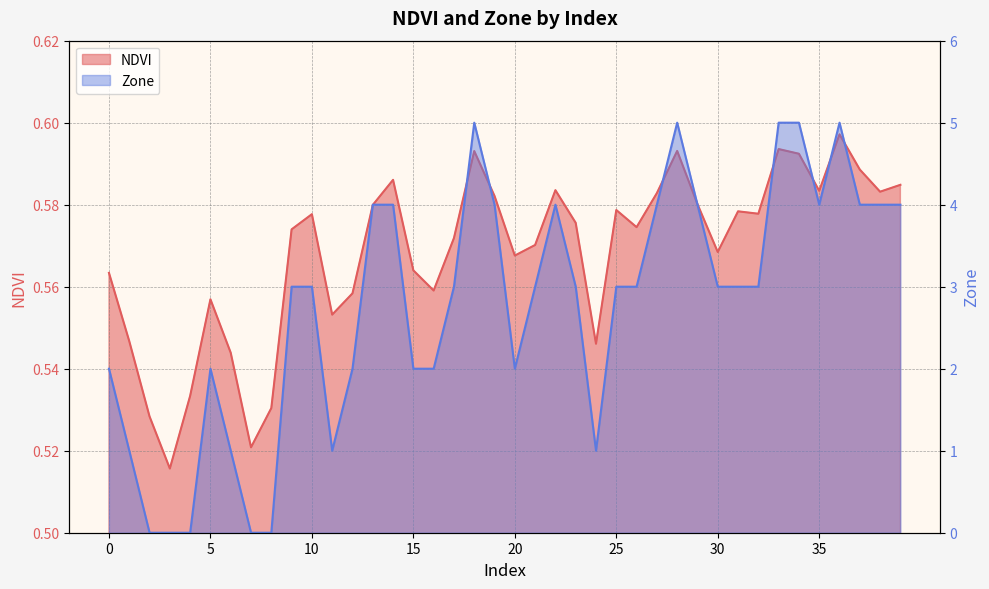

True or false: NDVI and Zone cross at least once.

True